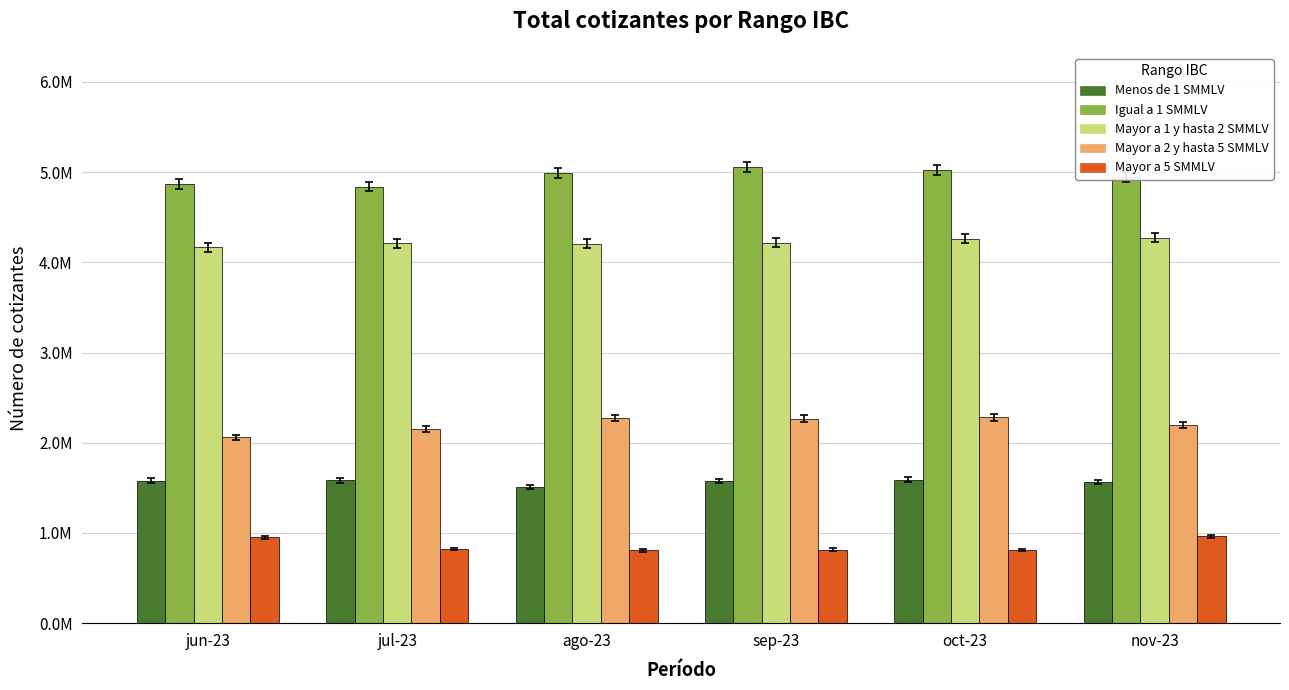

What is the value of the Igual a 1 SMMLV bar at the 4th from the left?

5057097